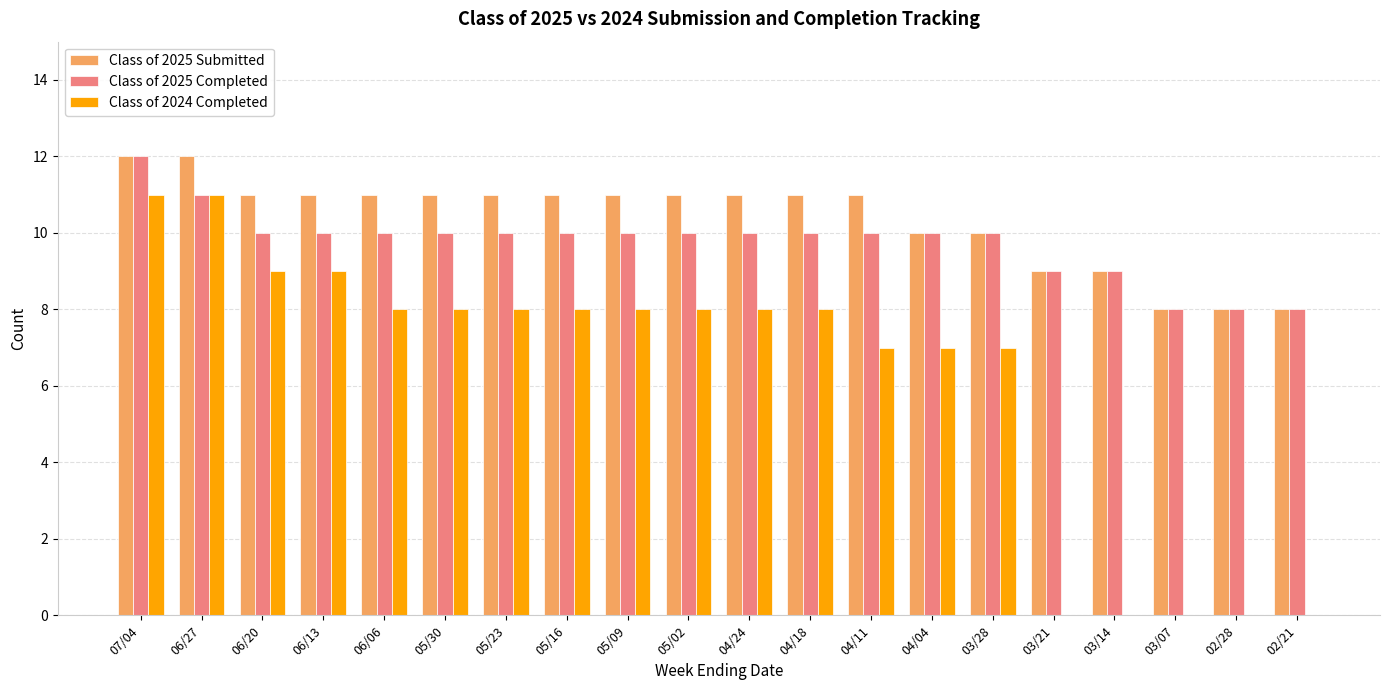

Between 06/06 and 03/14, which series saw the biggest shift?

Class of 2024 Completed